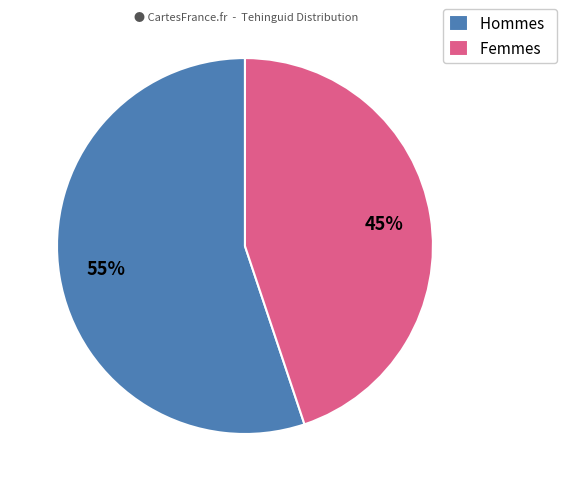

Which category has the biggest portion of the pie?

Hommes